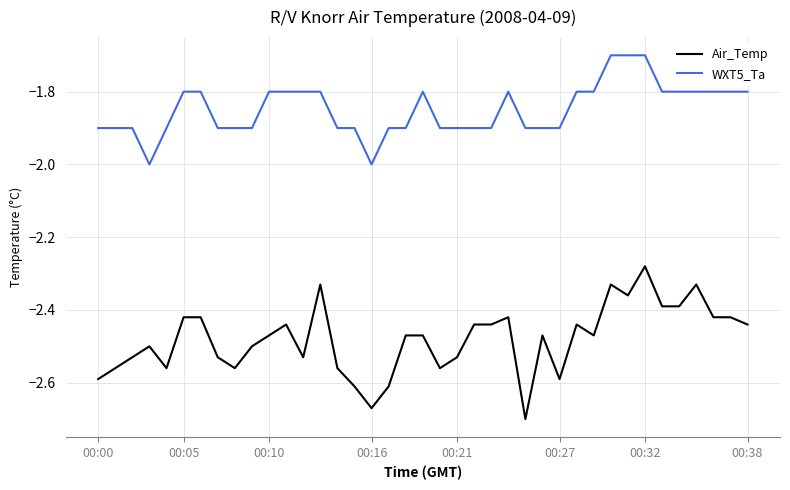

True or false: WXT5_Ta and Air_Temp cross at least once.

False